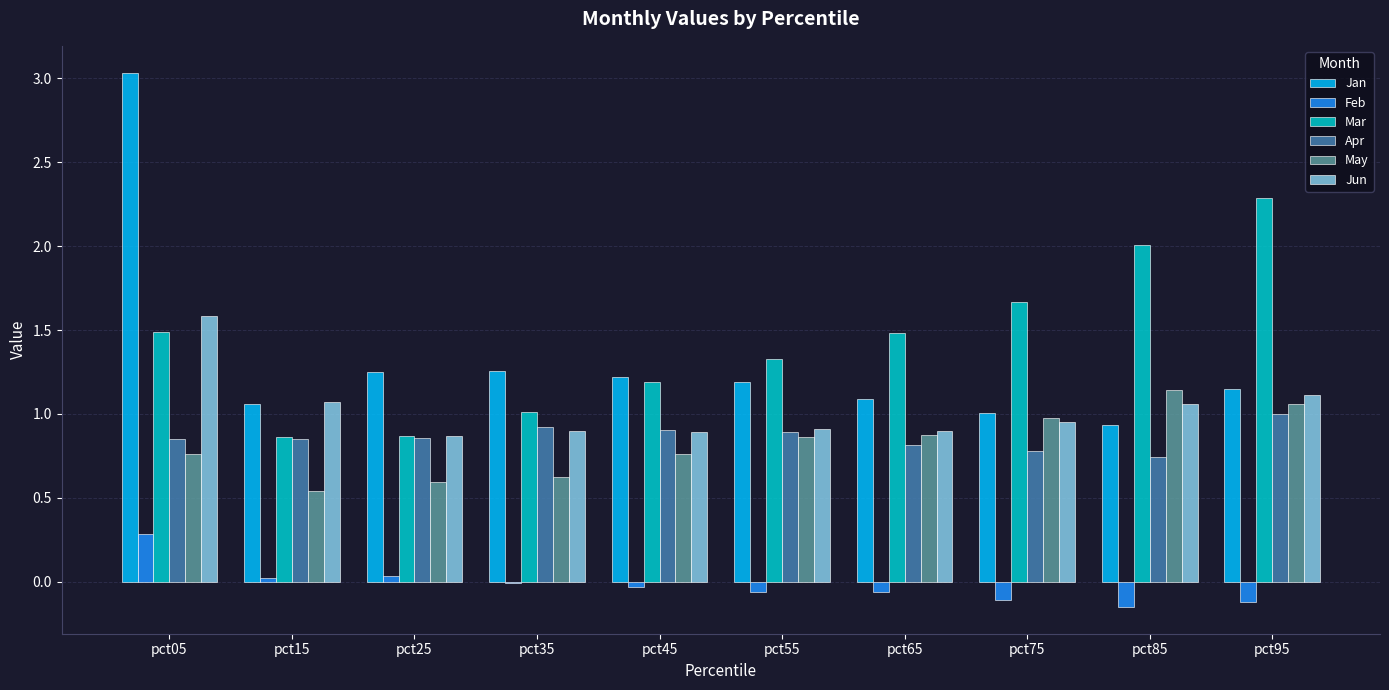

How many series are shown in this chart?

6